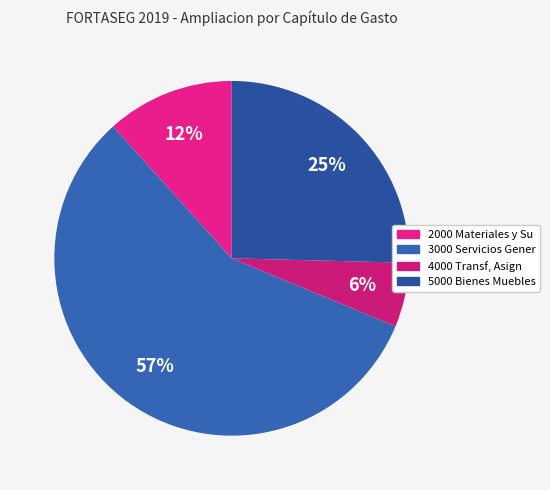

What percentage is NOT represented by 3000 Servicios Gener?

42.9%